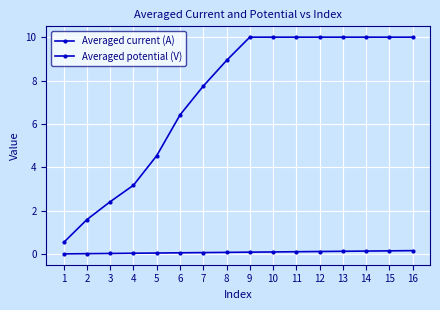

How many data points does each series have?

16